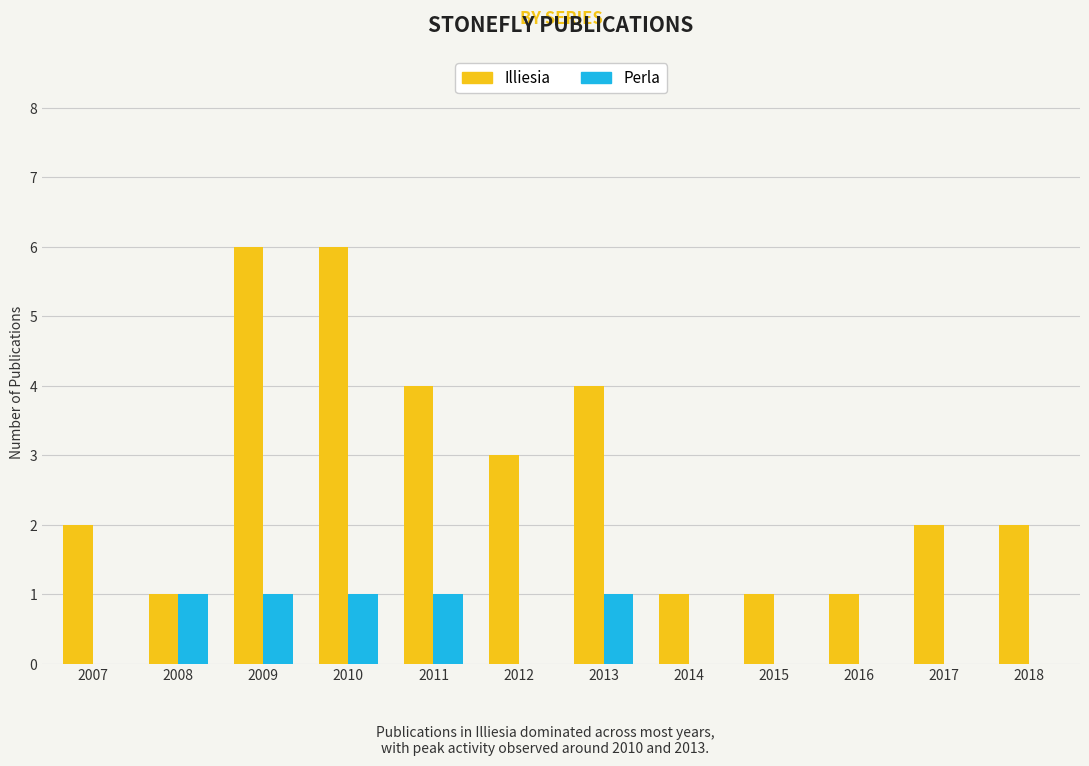

Reading right to left, list all the values displayed in this chart.

Illiesia: 2018=2	2017=2	2016=1	2015=1	2014=1	2013=4	2012=3	2011=4	2010=6	2009=6	2008=1	2007=2
Perla: 2018=0	2017=0	2016=0	2015=0	2014=0	2013=1	2012=0	2011=1	2010=1	2009=1	2008=1	2007=0